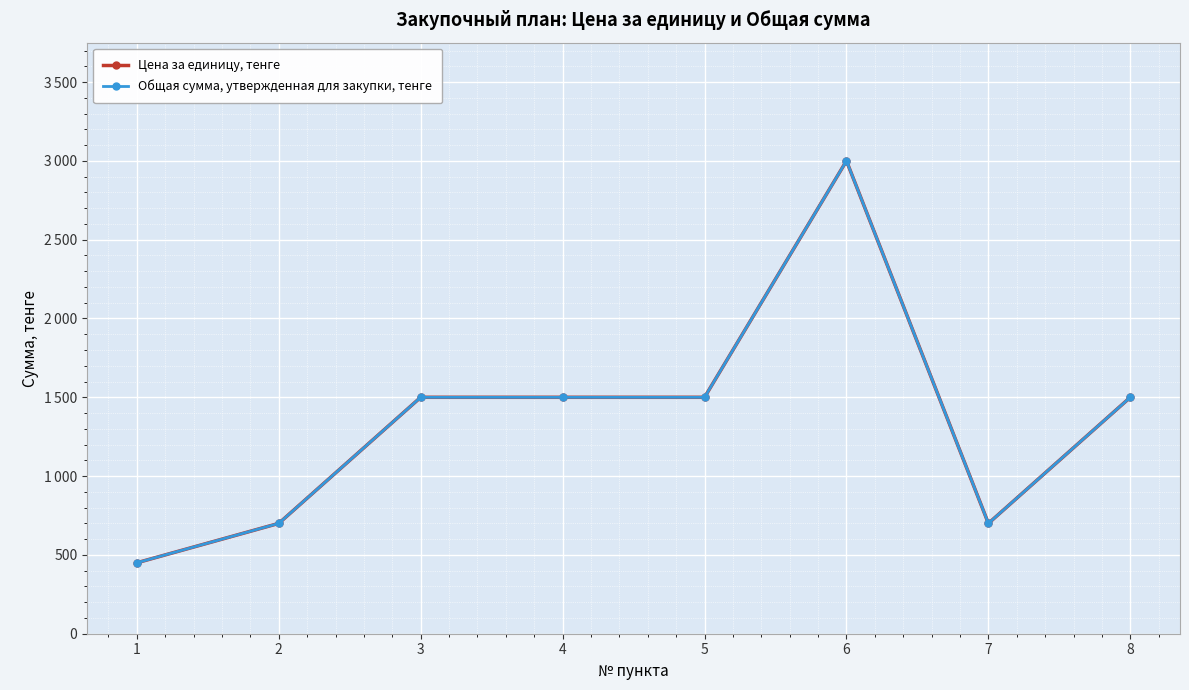

True or false: Цена за единицу, тенге and Общая сумма, утвержденная для закупки, тенге cross at least once.

False